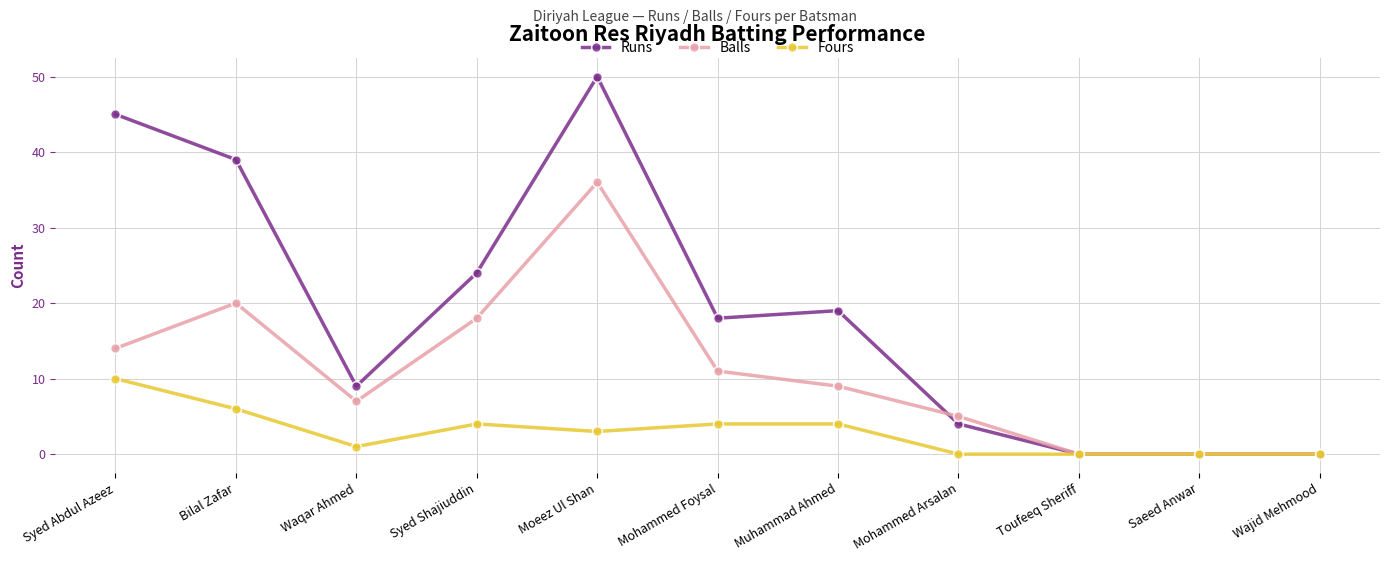

Reading left to right, extract all data points from this chart.

Runs: 45	39	9	24	50	18	19	4	0	0	0
Balls: 14	20	7	18	36	11	9	5	0	0	0
Fours: 10	6	1	4	3	4	4	0	0	0	0